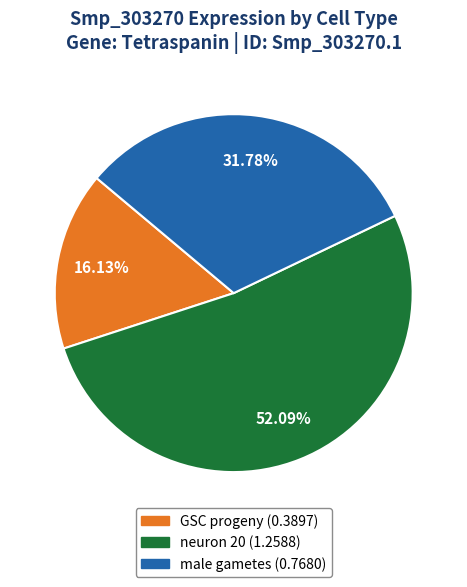

Which category has the smallest portion of the pie?

GSC progeny